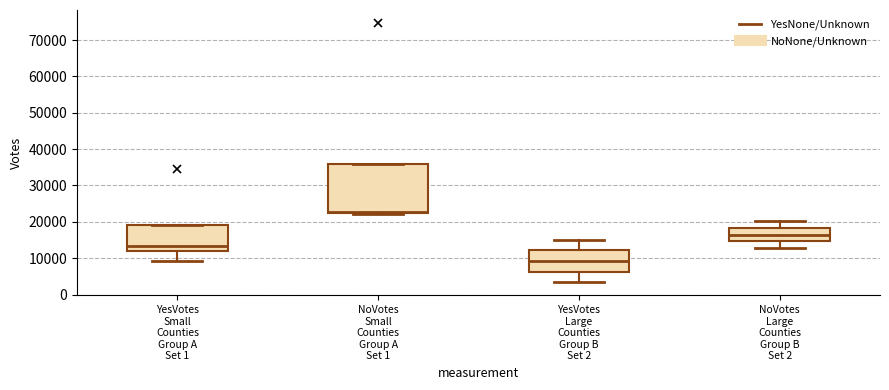

Comparing the boxes themselves (not the whiskers), which one is the tallest?

NoVotes Small Counties Group A Set 1